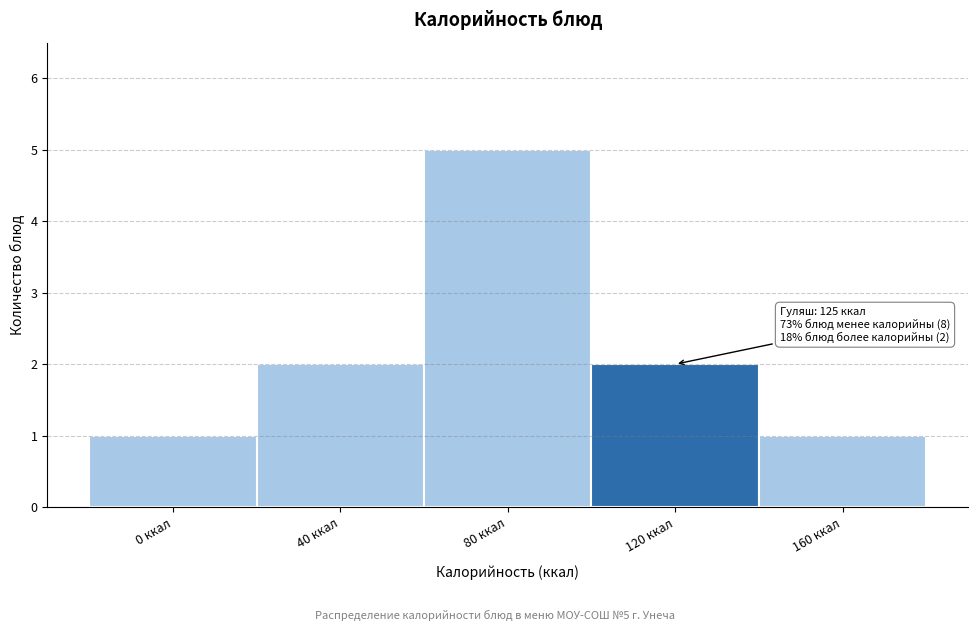

Reading left to right, what are all the values shown in this chart?

1	2	5	2	1